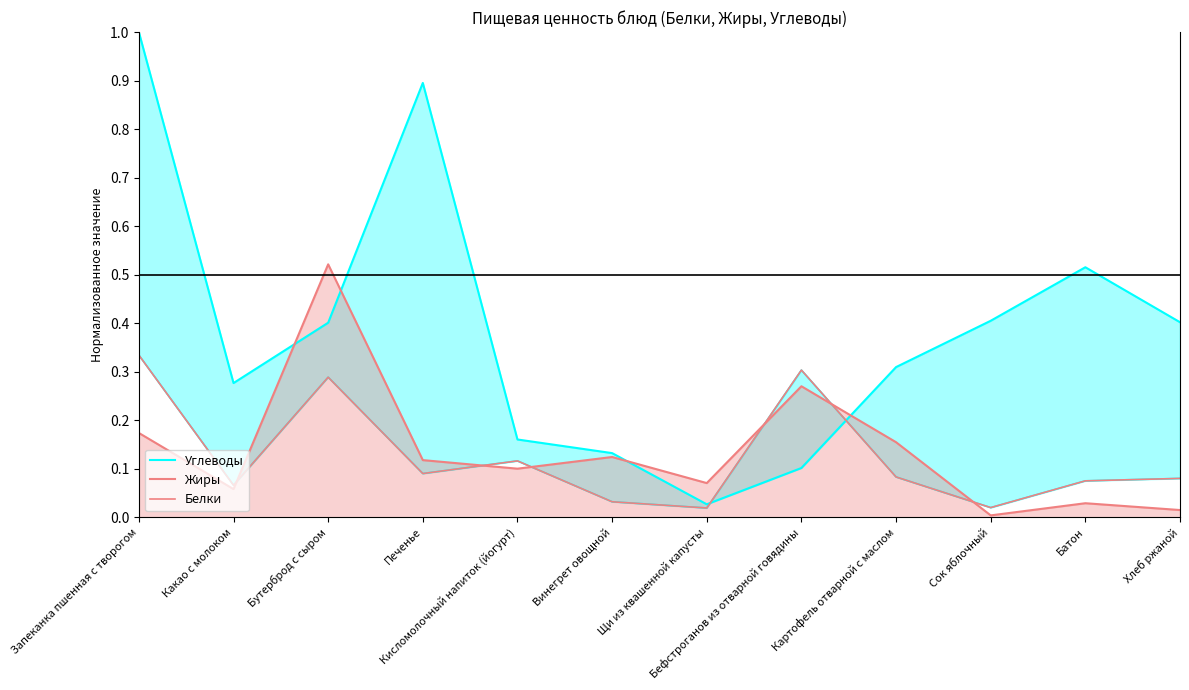

What is the sum of all Жиры values?

1.6